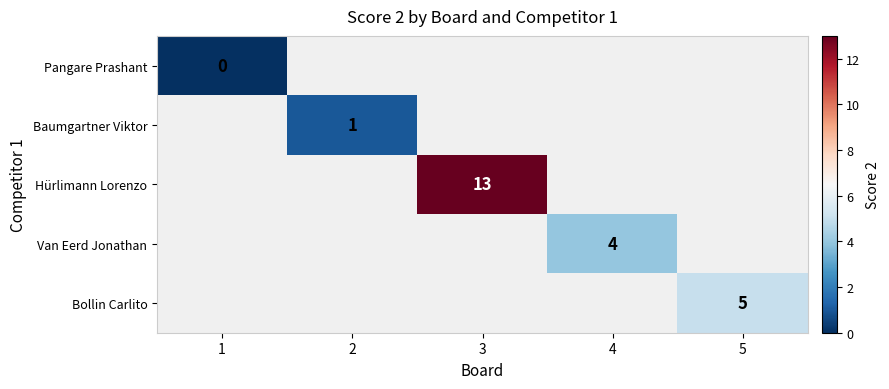

Is it true that Baumgartner Viktor equals 1 at 2?

True